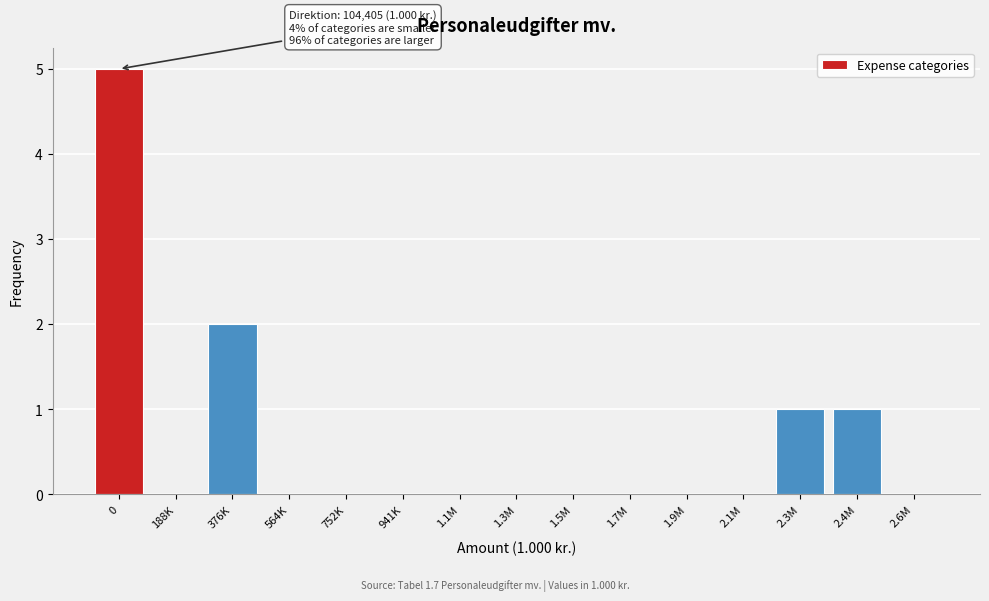

Reading right to left, extract all data points from this chart.

2.6M=0	2.4M=1	2.3M=1	2.1M=0	1.9M=0	1.7M=0	1.5M=0	1.3M=0	1.1M=0	941K=0	752K=0	564K=0	376K=2	188K=0	0=5